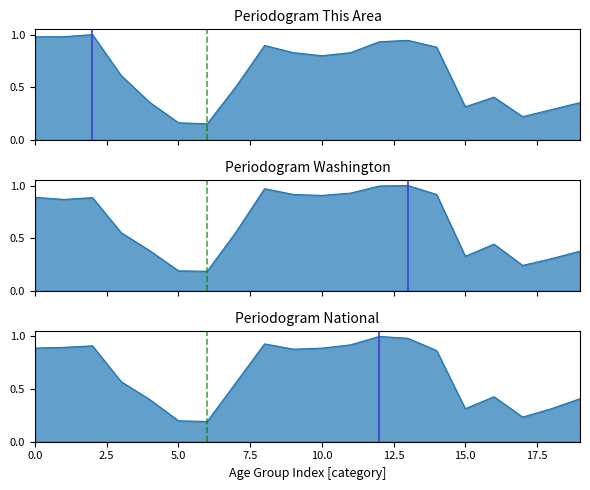

What is the difference between the maximum and second lowest values in the Washington line series?

0.8